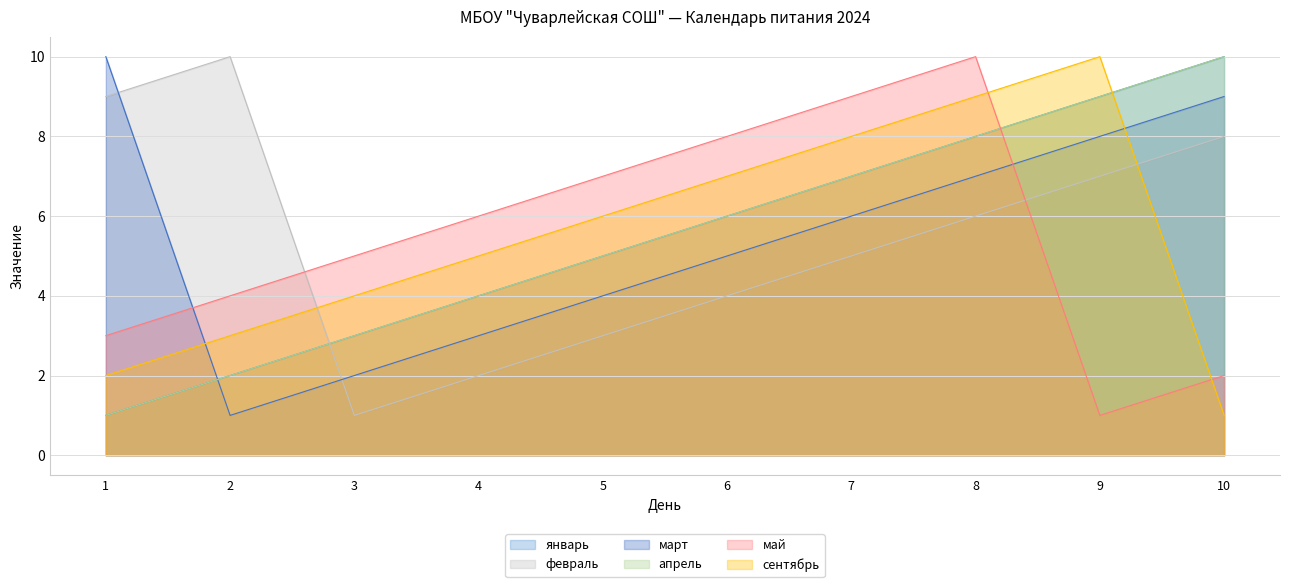

What is the approximate value of март at 9?

8